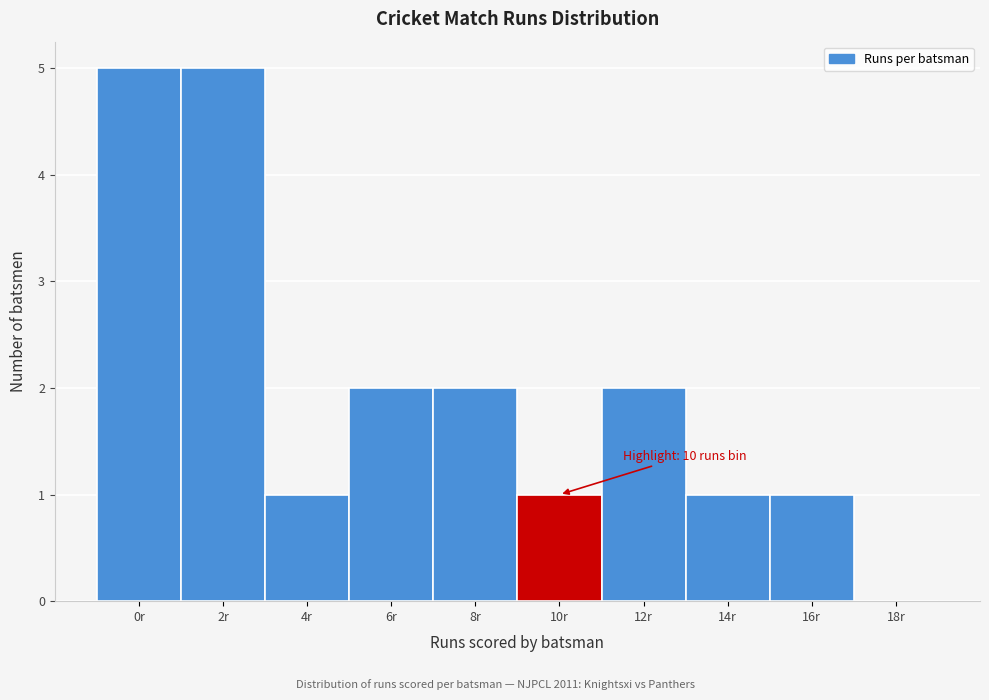

Reading right to left, transcribe all the data shown in this chart.

18r=0	16r=1	14r=1	12r=2	10r=1	8r=2	6r=2	4r=1	2r=5	0r=5